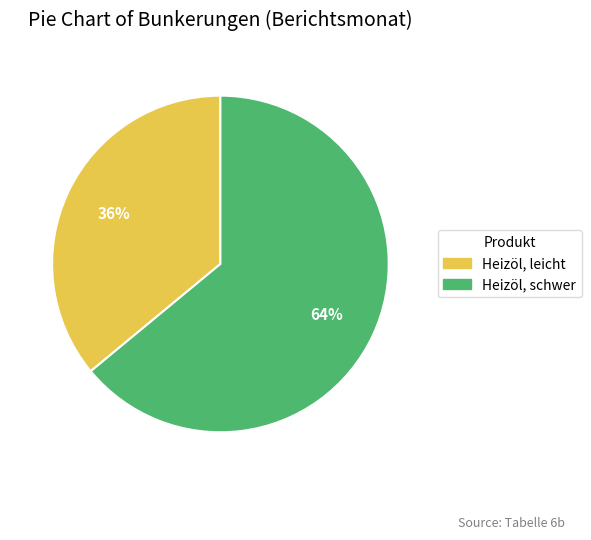

Is it true that Heizöl, schwer is 64% of the pie?

True